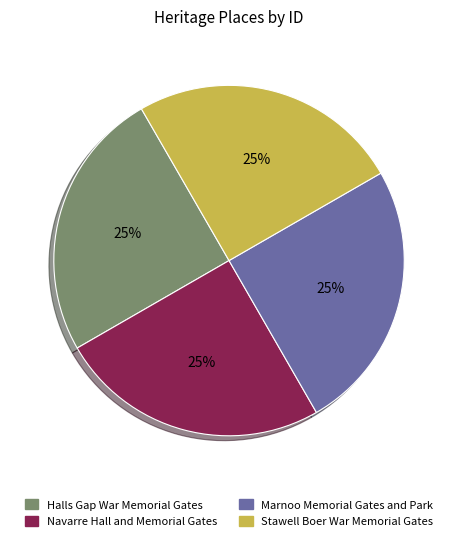

What is the ratio of the value at Halls Gap War Memorial Gates to the value at Marnoo Memorial Gates and Park?

1.0